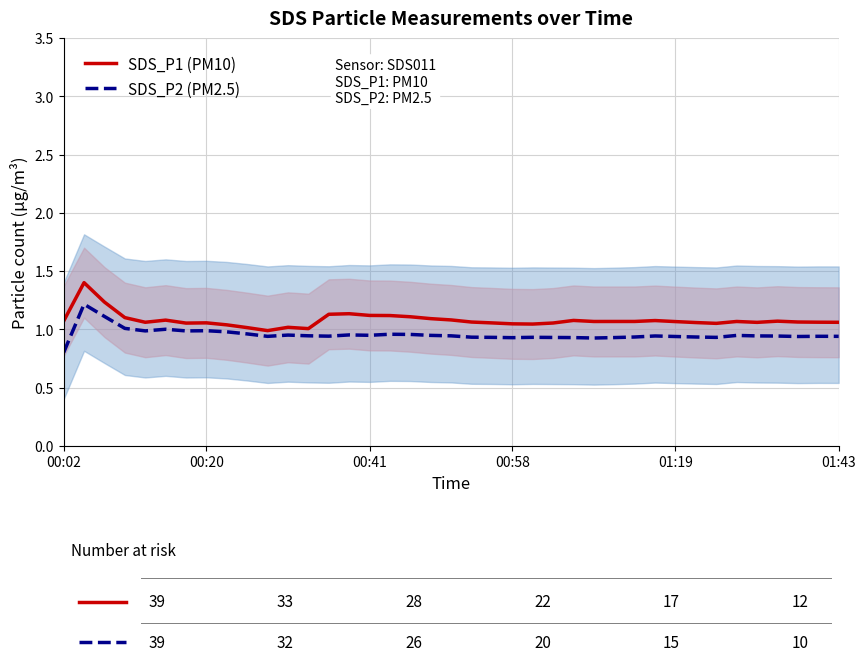

How many interior local peaks does the SDS_P1 (PM10) series have?

9